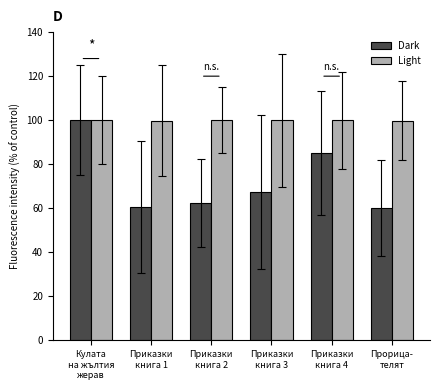

The value of Light at Приказки
книга 4 is 145.3. True or false?

False